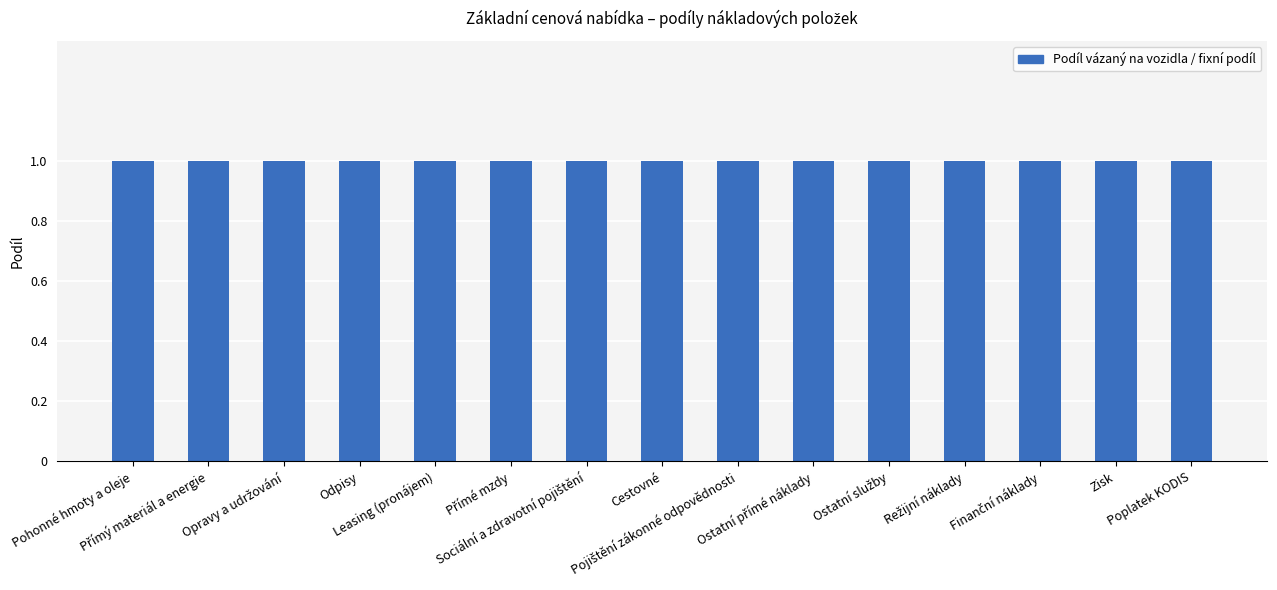

The value of Fixní podíl at Poplatek KODIS is 0. True or false?

False